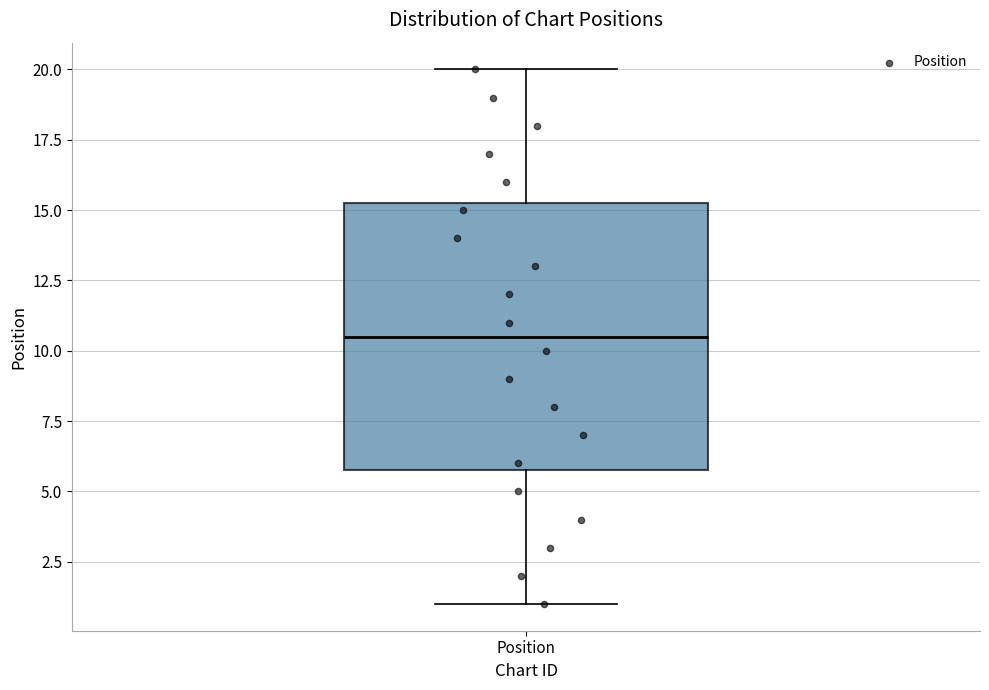

Transcribe this box plot: give where the median line is, the range the box spans, and where the two whiskers end, as read against the y-axis. The values are not printed on the chart, so give them approximately, as read against the axis.

median 10.5, box 6.0 to 15.5, whiskers 1.0 to 20.0